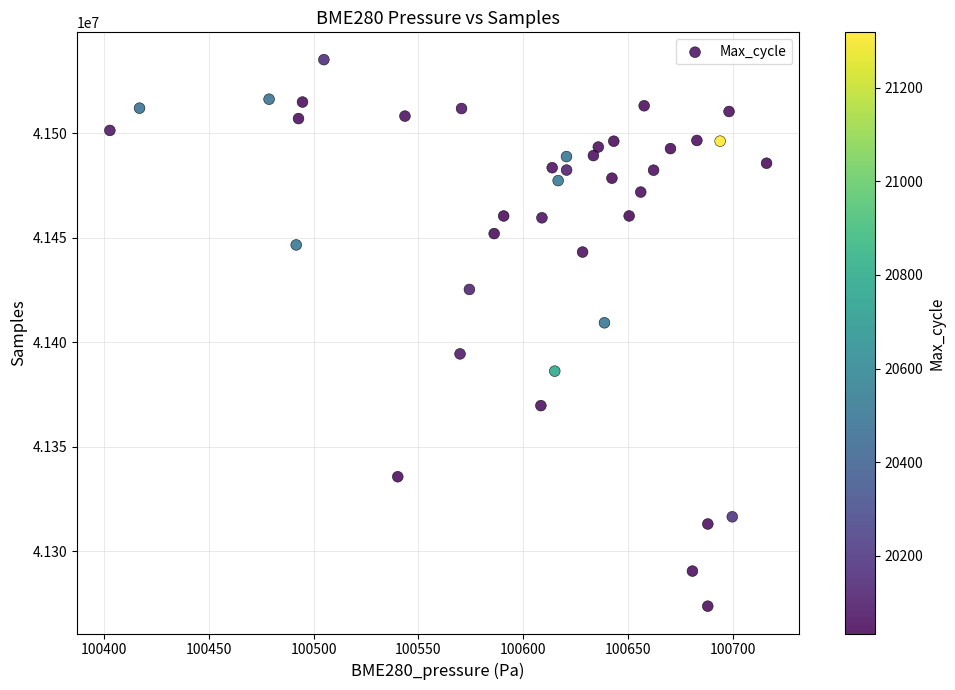

What Y value in the scatter plot is closest to 41404410?

41409261